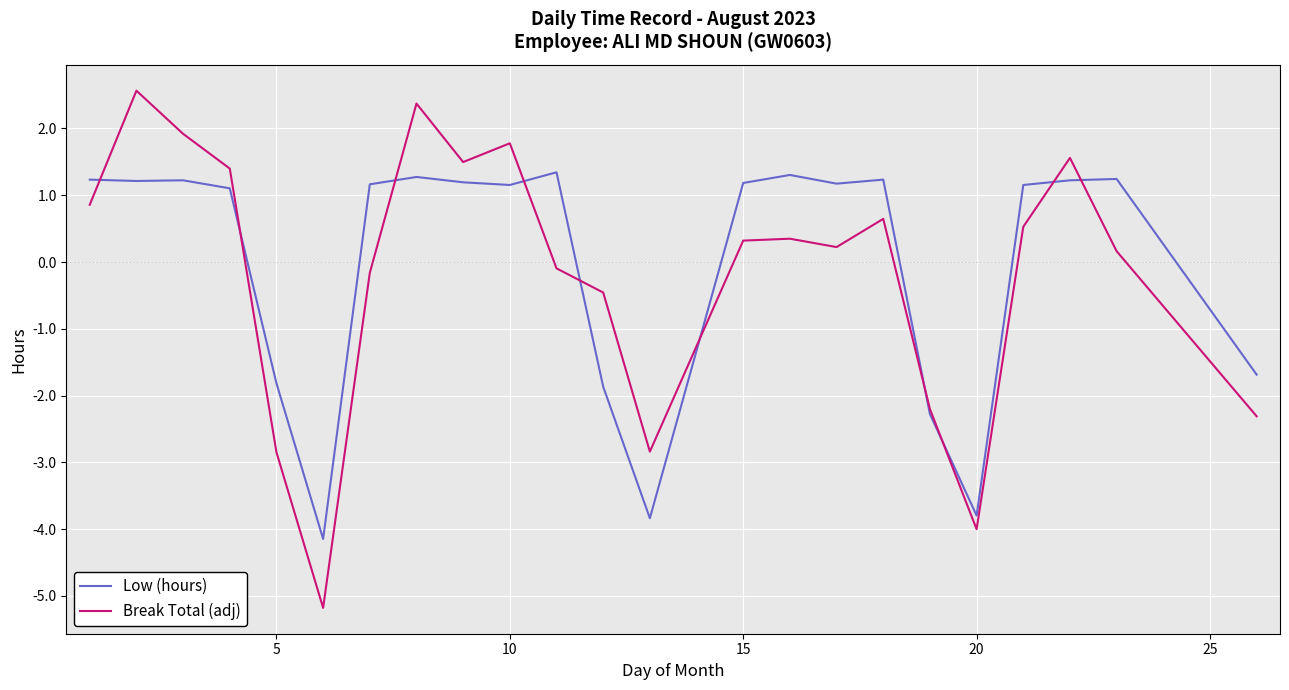

What is the greatest value displayed?

2.6